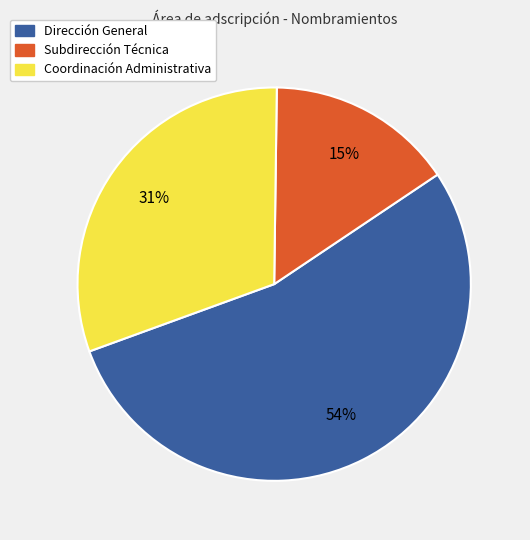

The Dirección General slice represents 63% of the pie. True or false?

False